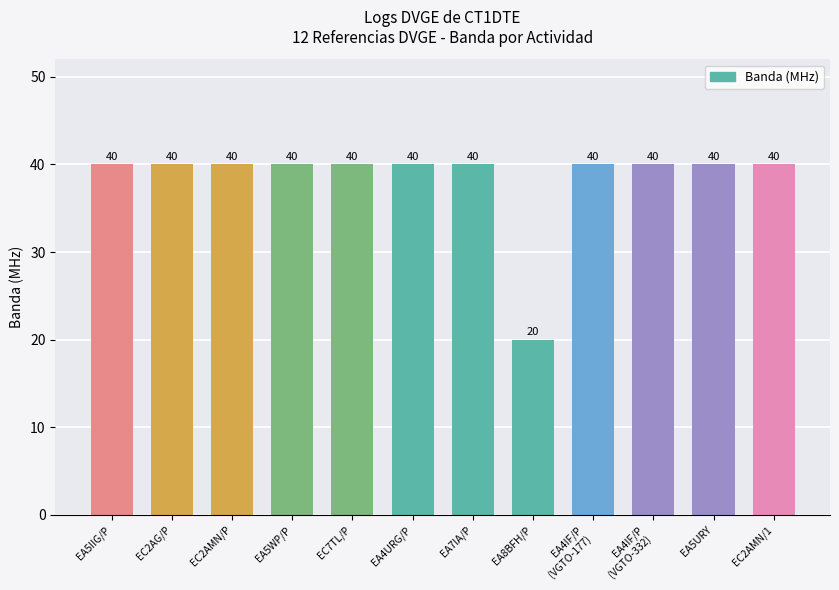

What is the smallest value displayed?

20